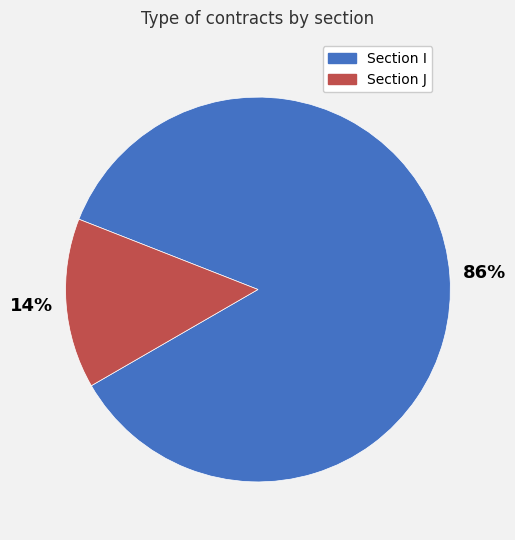

To the nearest percent, what is the average slice percentage?

50%